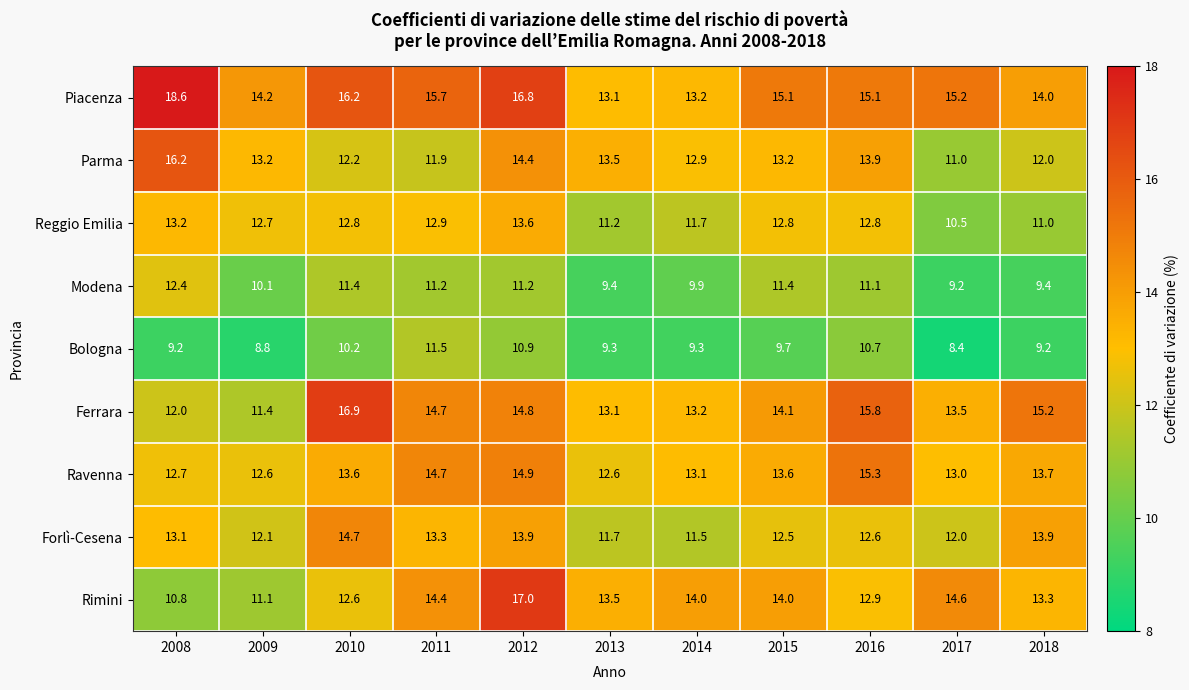

At how many categories does at least one series exceed 11?

11